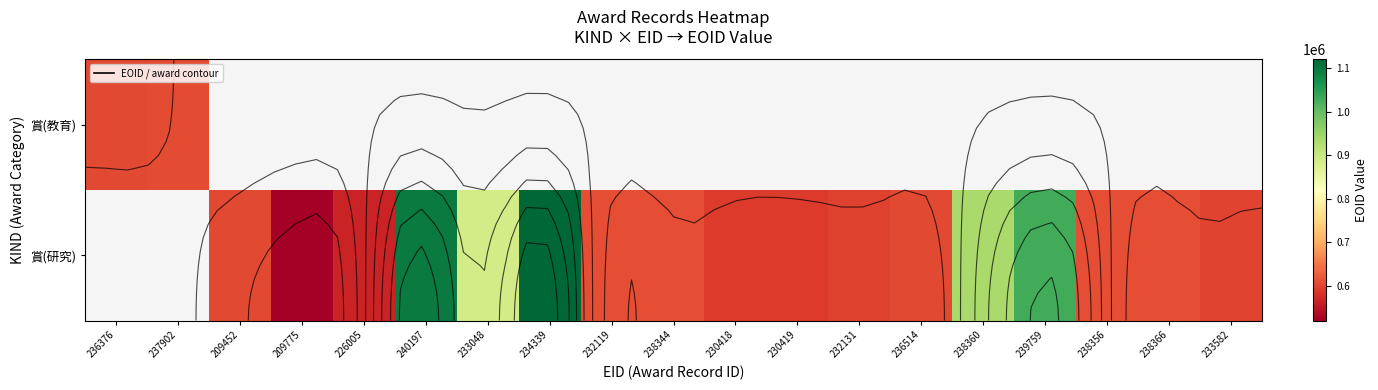

Count the number of categories in the chart.

19